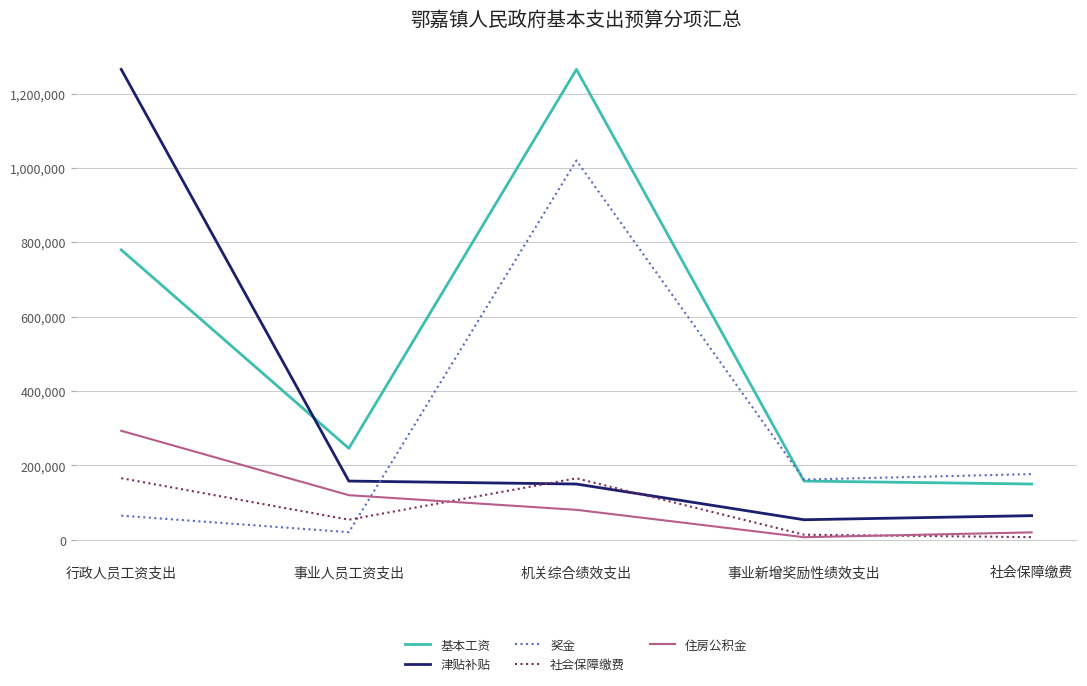

Does the chart display data point markers on the line(s)?

No